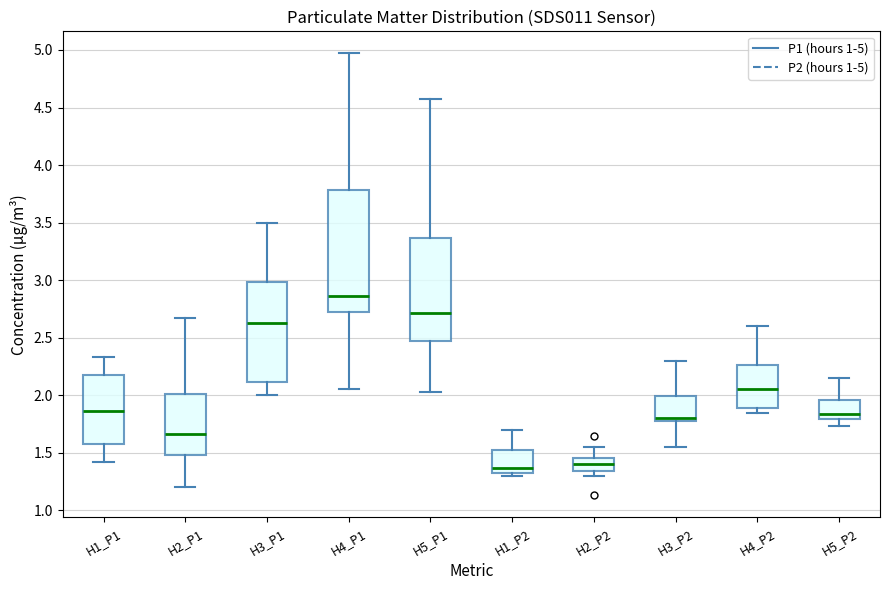

Reading left to right, read every box against the y-axis: the position of its median line, the range the box covers, and the ends of its whiskers. The values are not printed on the chart, so give them approximately, as read against the axis.

H1_P1: median 1.85, box 1.60 to 2.20, whiskers 1.40 to 2.35
H2_P1: median 1.65, box 1.50 to 2.00, whiskers 1.20 to 2.65
H3_P1: median 2.65, box 2.10 to 3.00, whiskers 2.00 to 3.50
H4_P1: median 2.85, box 2.75 to 3.80, whiskers 2.05 to 4.95
H5_P1: median 2.70, box 2.45 to 3.35, whiskers 2.05 to 4.55
H1_P2: median 1.35, box 1.30 to 1.55, whiskers 1.30 (just below the box's lower edge) to 1.70
H2_P2: median 1.40, box 1.35 to 1.45, whiskers 1.30 to 1.55
H3_P2: median 1.80 (just above the box's lower edge), box 1.80 to 2.00, whiskers 1.55 to 2.30
H4_P2: median 2.05, box 1.90 to 2.25, whiskers 1.85 to 2.60
H5_P2: median 1.85, box 1.80 to 1.95, whiskers 1.75 to 2.15